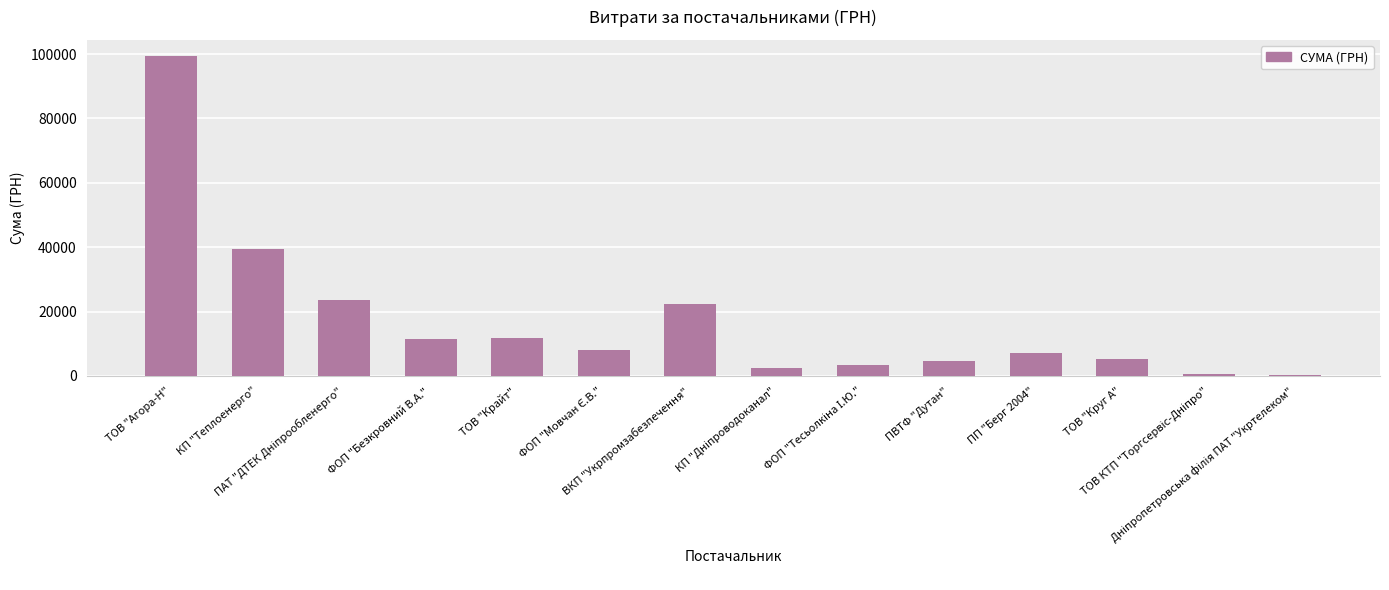

Between ПП "Берг 2004" and ТОВ "Агора-Н", which is larger?

ТОВ "Агора-Н"